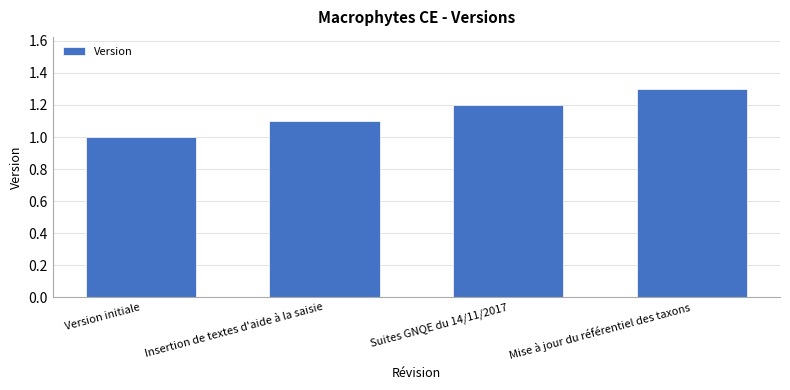

Reading left to right, list all the values displayed in this chart.

Version initiale=1.0	Insertion de textes d'aide à la saisie=1.1	Suites GNQE du 14/11/2017=1.2	Mise à jour du référentiel des taxons=1.3